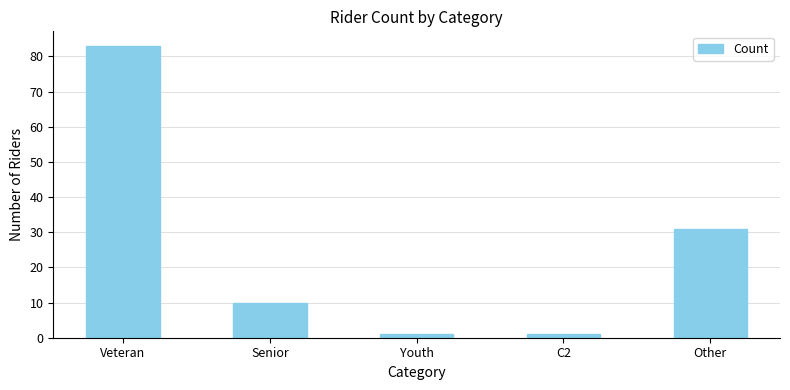

What is the label of the 1st bar from the right?

Other